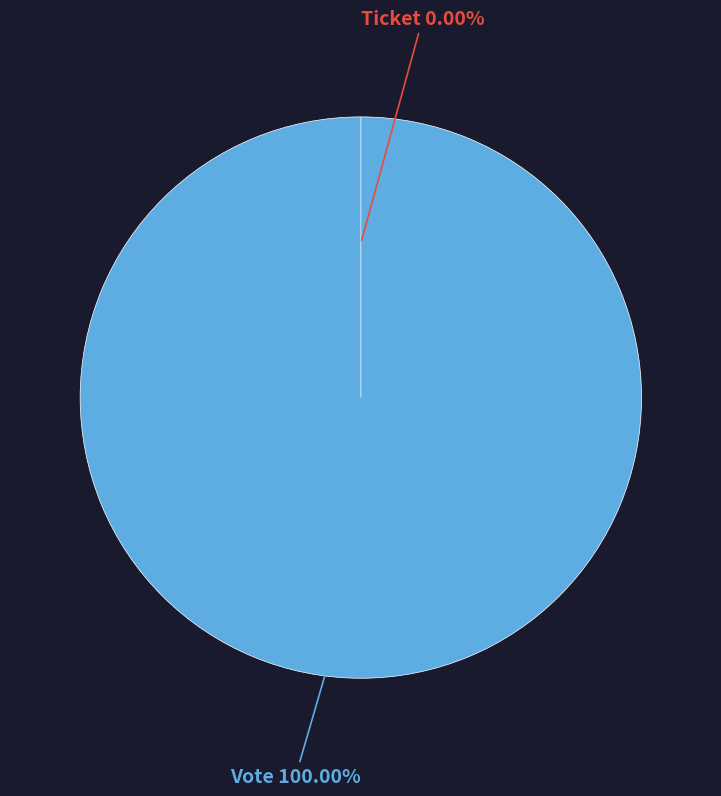

What percentage is the Vote slice, to the nearest percent?

100%